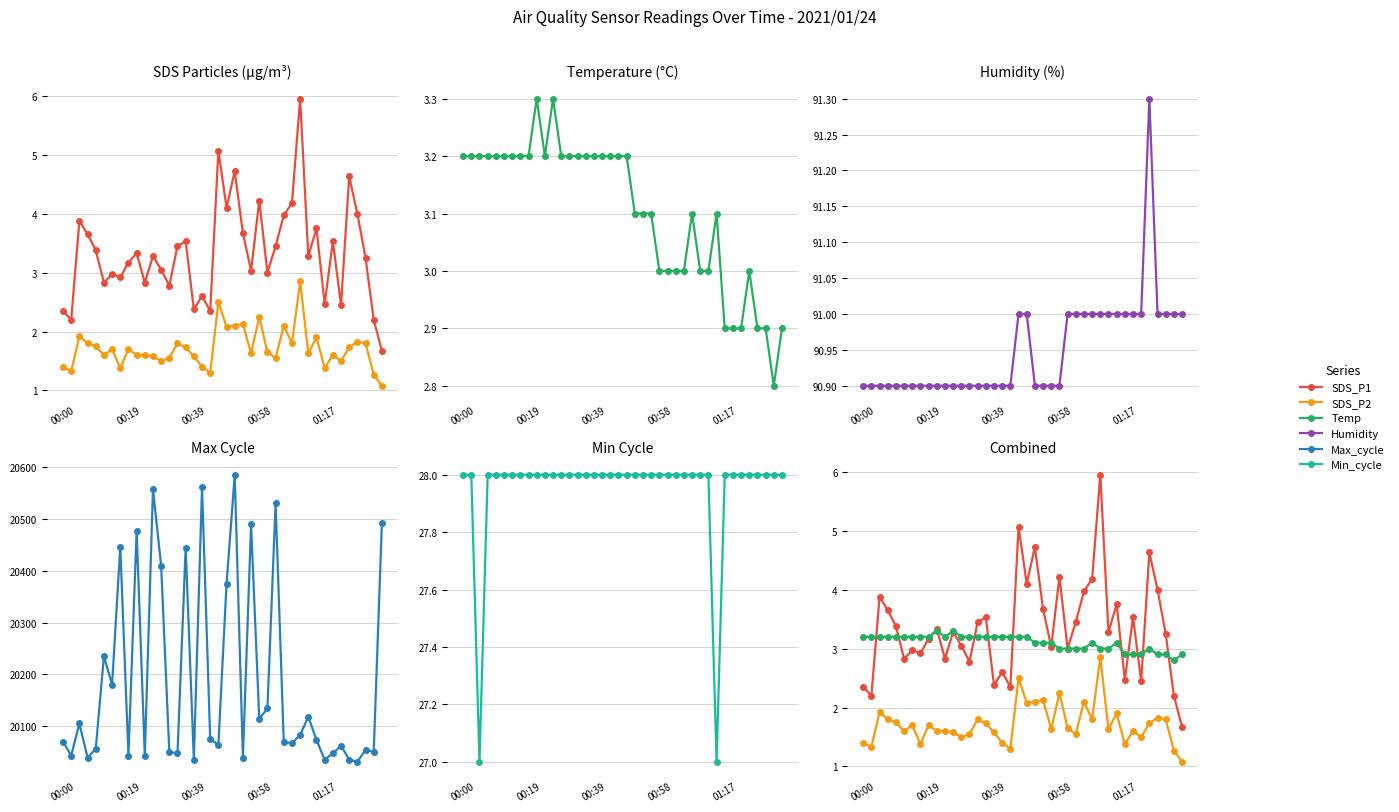

Reading left to right, what are all the values shown in this chart?

SDS_P1: 2.4	2.2	3.9	3.6	3.4	2.8	3.0	2.9	3.2	3.3	2.8	3.3	3.0	2.8	3.5	3.5	2.4	2.6	2.4	5.1	4.1	4.7	3.7	3.0	4.2	3.0	3.5	4.0	4.2	6.0	3.3	3.8	2.5	3.5	2.5	4.6	4.0	3.2	2.2	1.7
SDS_P2: 1.4	1.3	1.9	1.8	1.8	1.6	1.7	1.4	1.7	1.6	1.6	1.6	1.5	1.6	1.8	1.7	1.6	1.4	1.3	2.5	2.1	2.1	2.1	1.6	2.2	1.6	1.6	2.1	1.8	2.9	1.6	1.9	1.4	1.6	1.5	1.7	1.8	1.8	1.3	1.1
Temp: 3.2	3.2	3.2	3.2	3.2	3.2	3.2	3.2	3.2	3.3	3.2	3.3	3.2	3.2	3.2	3.2	3.2	3.2	3.2	3.2	3.2	3.1	3.1	3.1	3.0	3.0	3.0	3.0	3.1	3.0	3.0	3.1	2.9	2.9	2.9	3.0	2.9	2.9	2.8	2.9
Humidity: 90.9	90.9	90.9	90.9	90.9	90.9	90.9	90.9	90.9	90.9	90.9	90.9	90.9	90.9	90.9	90.9	90.9	90.9	90.9	91.0	91.0	90.9	90.9	90.9	90.9	91.0	91.0	91.0	91.0	91.0	91.0	91.0	91.0	91.0	91.0	91.3	91.0	91.0	91.0	91.0
Max_cycle: 20070.0	20043.0	20105.0	20039.0	20056.0	20235.0	20180.0	20447.0	20043.0	20478.0	20043.0	20558.0	20410.0	20050.0	20047.0	20445.0	20035.0	20562.0	20075.0	20064.0	20375.0	20586.0	20039.0	20490.0	20114.0	20134.0	20531.0	20069.0	20067.0	20083.0	20118.0	20073.0	20035.0	20047.0	20062.0	20035.0	20031.0	20054.0	20050.0	20492.0
Min_cycle: 28.0	28.0	27.0	28.0	28.0	28.0	28.0	28.0	28.0	28.0	28.0	28.0	28.0	28.0	28.0	28.0	28.0	28.0	28.0	28.0	28.0	28.0	28.0	28.0	28.0	28.0	28.0	28.0	28.0	28.0	28.0	27.0	28.0	28.0	28.0	28.0	28.0	28.0	28.0	28.0